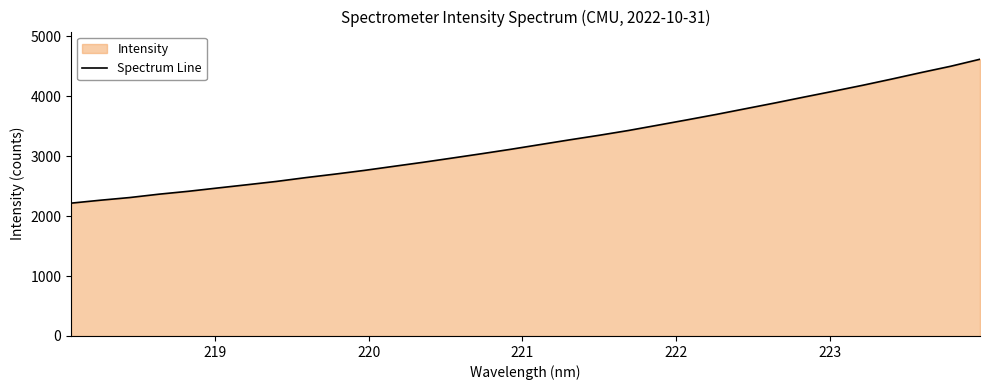

What is the minimum value shown in the chart?

2216.8